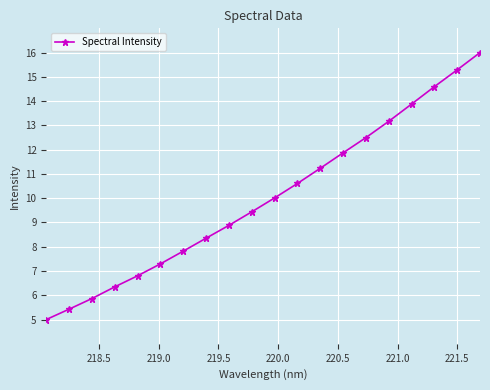

What is the sum of all values?

200.4